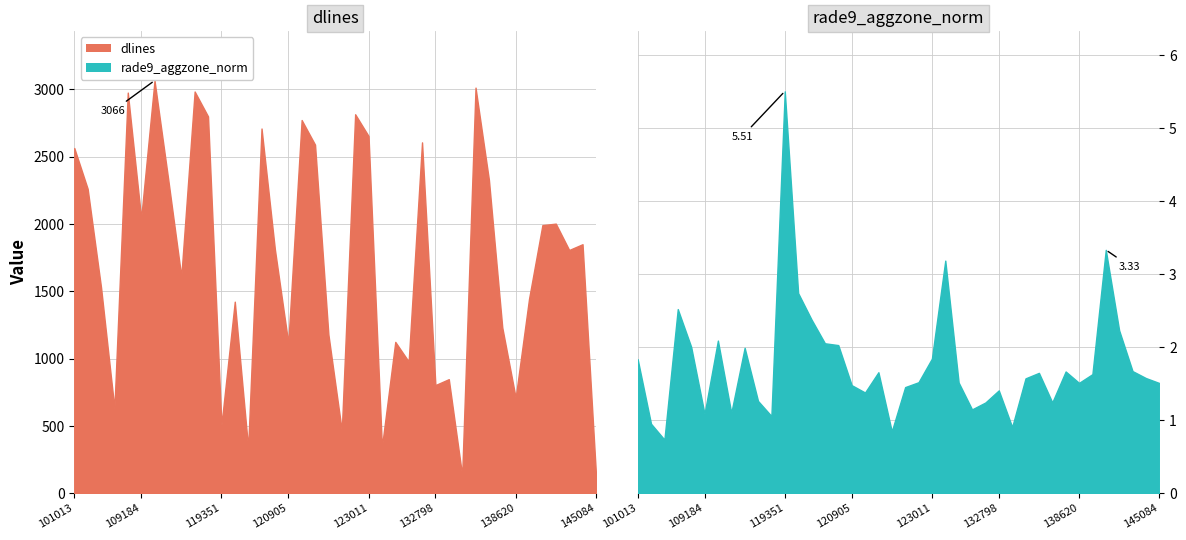

True or false: dlines has more than 0 interior local peaks.

True